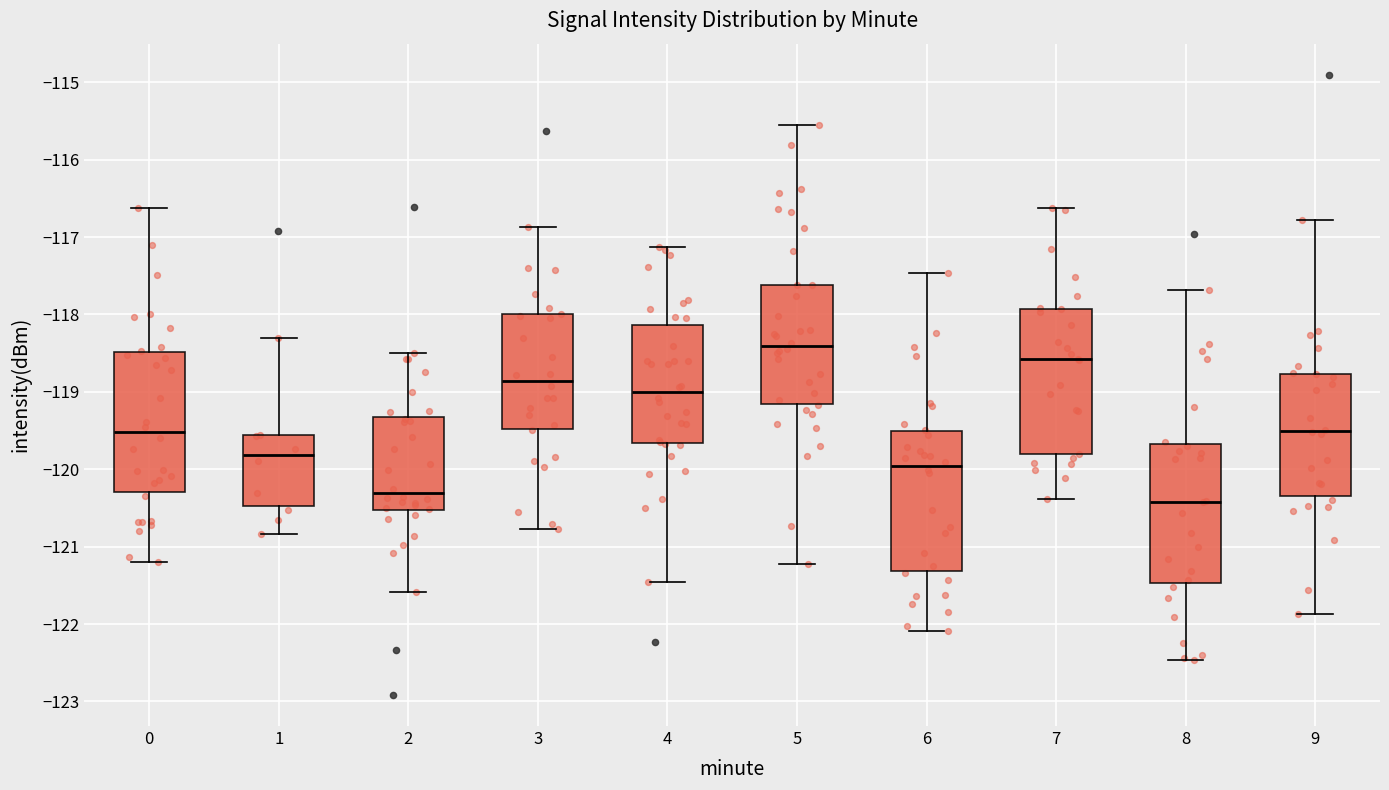

Reading left to right, read every box against the y-axis: the position of its median line, the range the box covers, and the ends of its whiskers. The values are not printed on the chart, so give them approximately, as read against the axis.

0: median -119.5, box -120.3 to -118.5, whiskers -121.2 to -116.6
1: median -119.8, box -120.5 to -119.6, whiskers -120.8 to -118.3
2: median -120.3, box -120.5 to -119.3, whiskers -121.6 to -118.5
3: median -118.9, box -119.5 to -118.0, whiskers -120.8 to -116.9
4: median -119.0, box -119.7 to -118.1, whiskers -121.5 to -117.1
5: median -118.4, box -119.2 to -117.6, whiskers -121.2 to -115.5
6: median -120.0, box -121.3 to -119.5, whiskers -122.1 to -117.5
7: median -118.6, box -119.8 to -117.9, whiskers -120.4 to -116.6
8: median -120.4, box -121.5 to -119.7, whiskers -122.5 to -117.7
9: median -119.5, box -120.3 to -118.8, whiskers -121.9 to -116.8